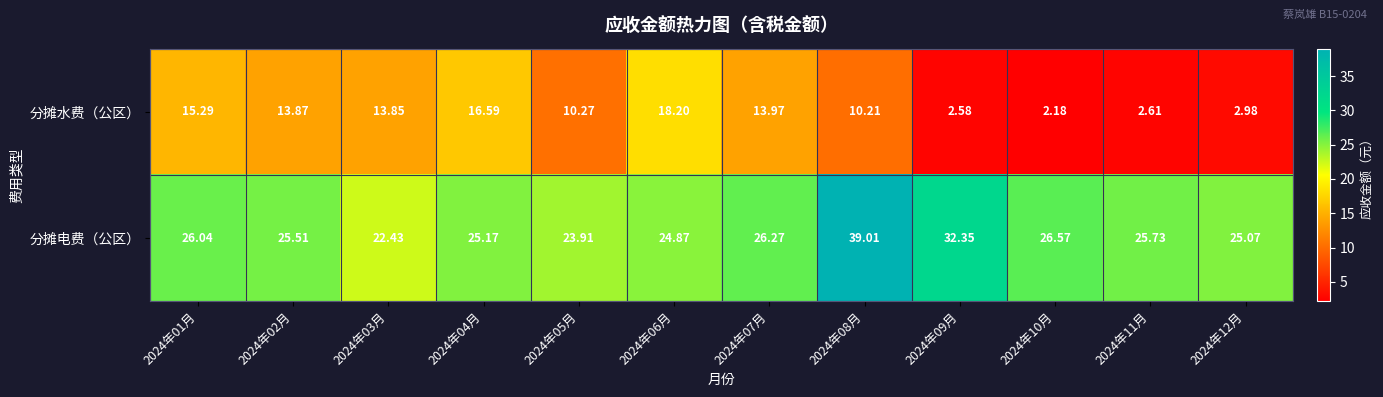

What is the maximum value shown in the chart?

39.0